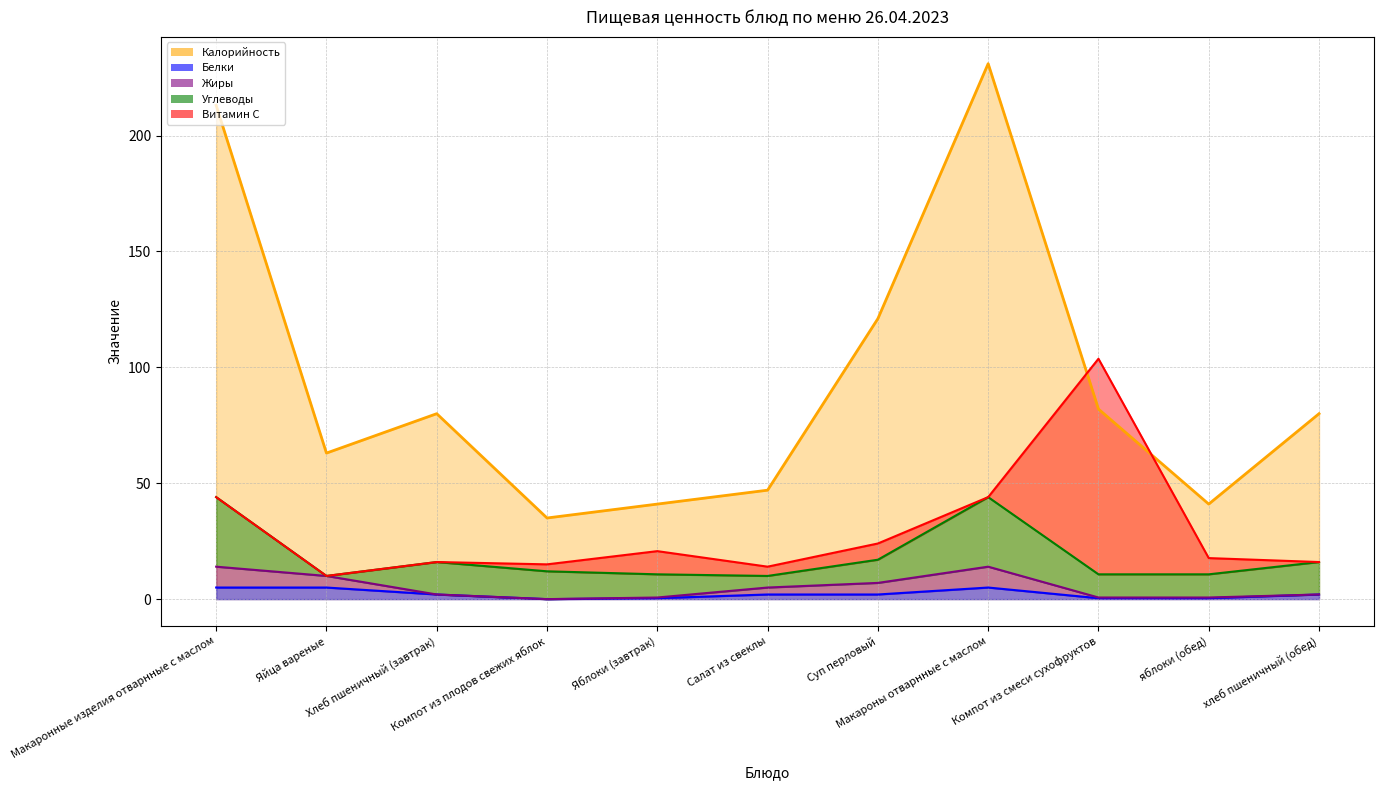

The Белки series shows 2.0 at хлеб пшеничный (обед). True or false?

True